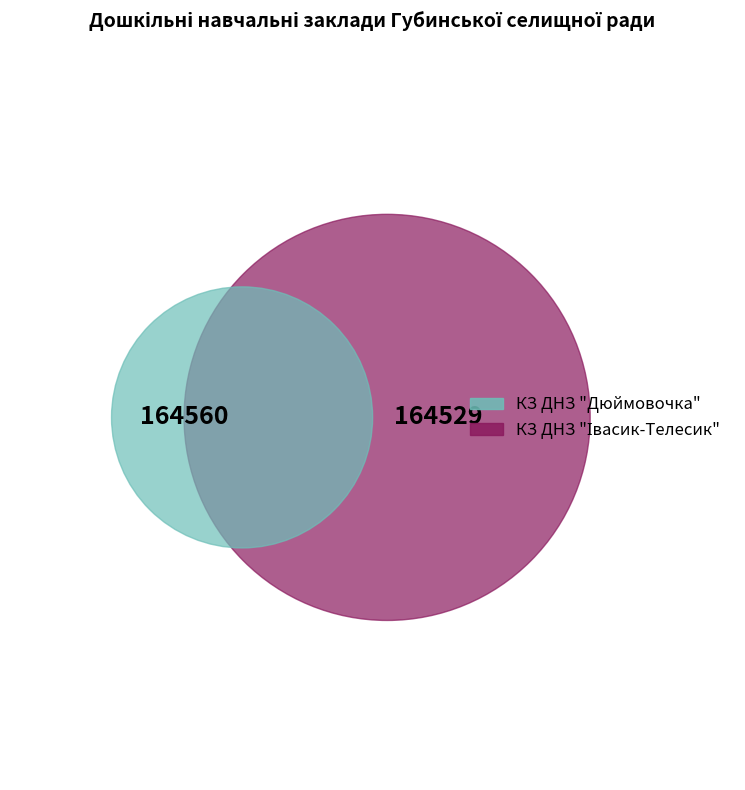

Which slice is the largest?

КЗ ДНЗ "Дюймовочка"